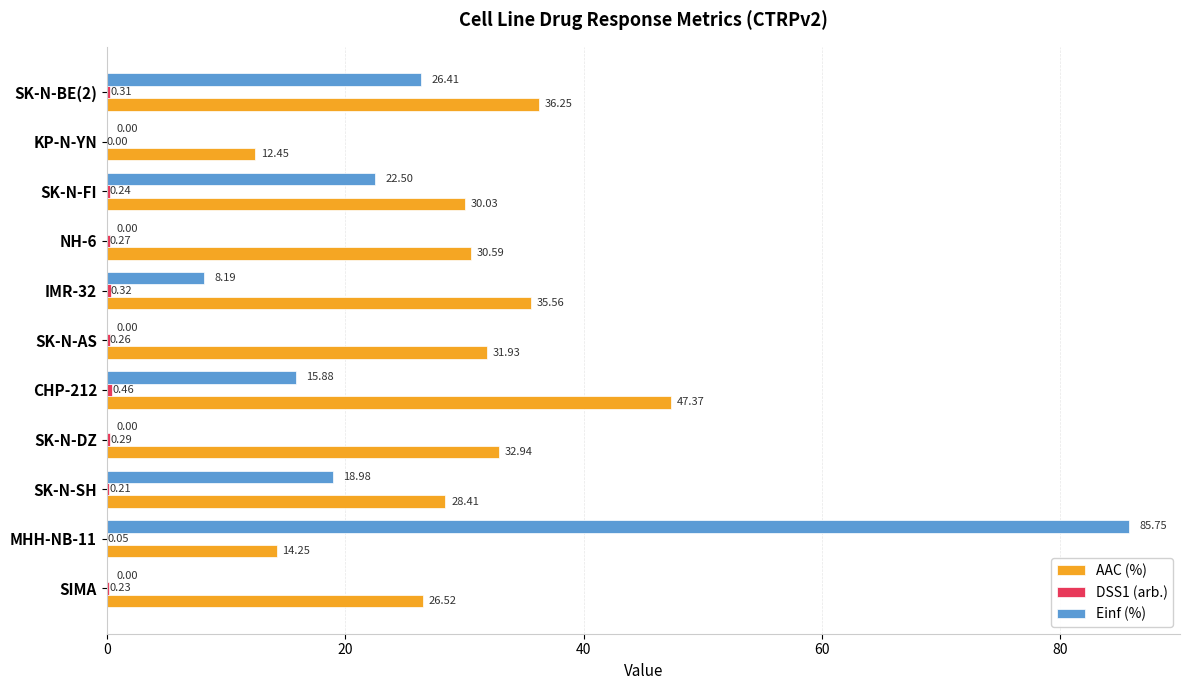

Which series has the largest total across all categories?

AAC (%)